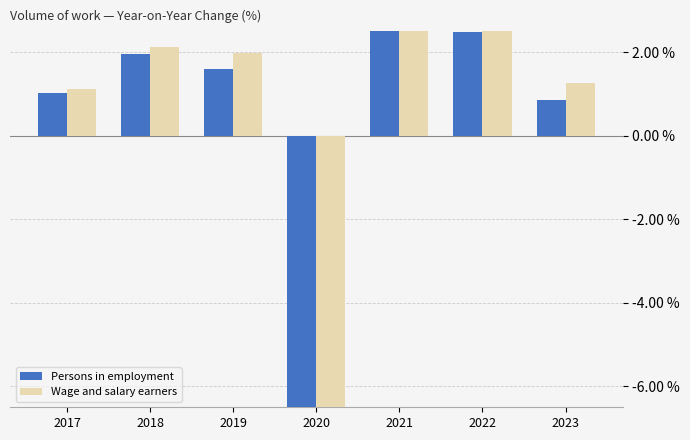

Reading left to right, extract all data points from this chart.

Persons in employment: 2017=1.0	2018=1.9	2019=1.6	2020=-8.7	2021=4.7	2022=2.5	2023=0.9
Wage and salary earners: 2017=1.1	2018=2.1	2019=2.0	2020=-9.4	2021=5.4	2022=2.8	2023=1.3